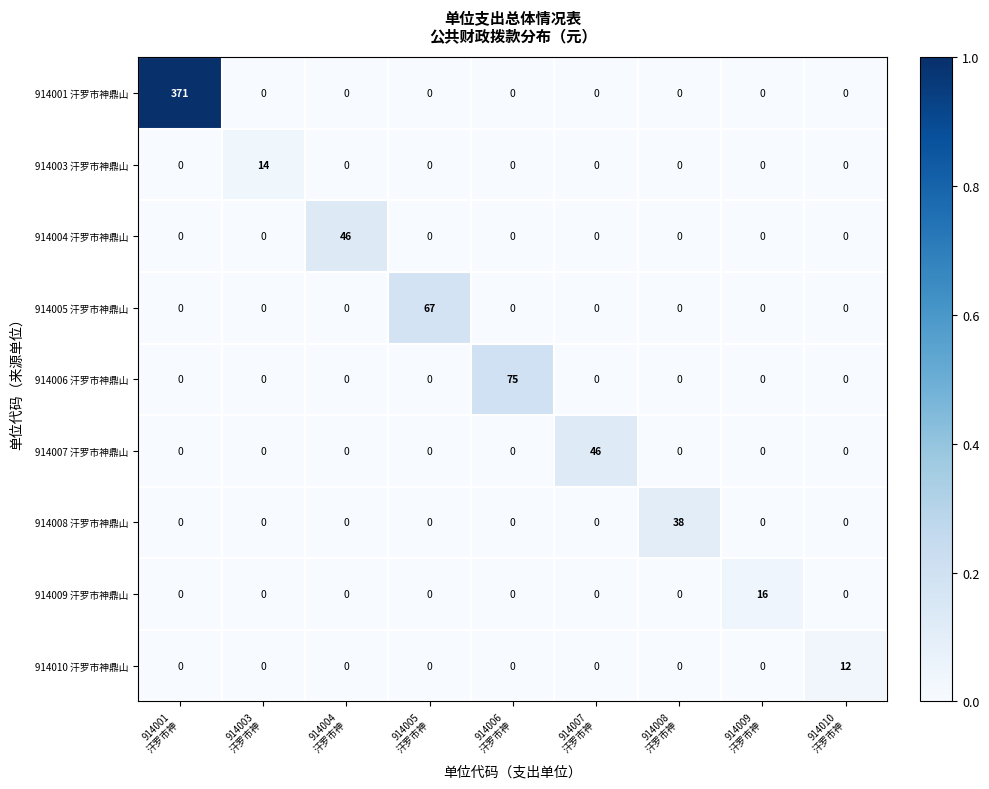

Which series has the largest total across all categories?

914001 汗罗市神鼎山